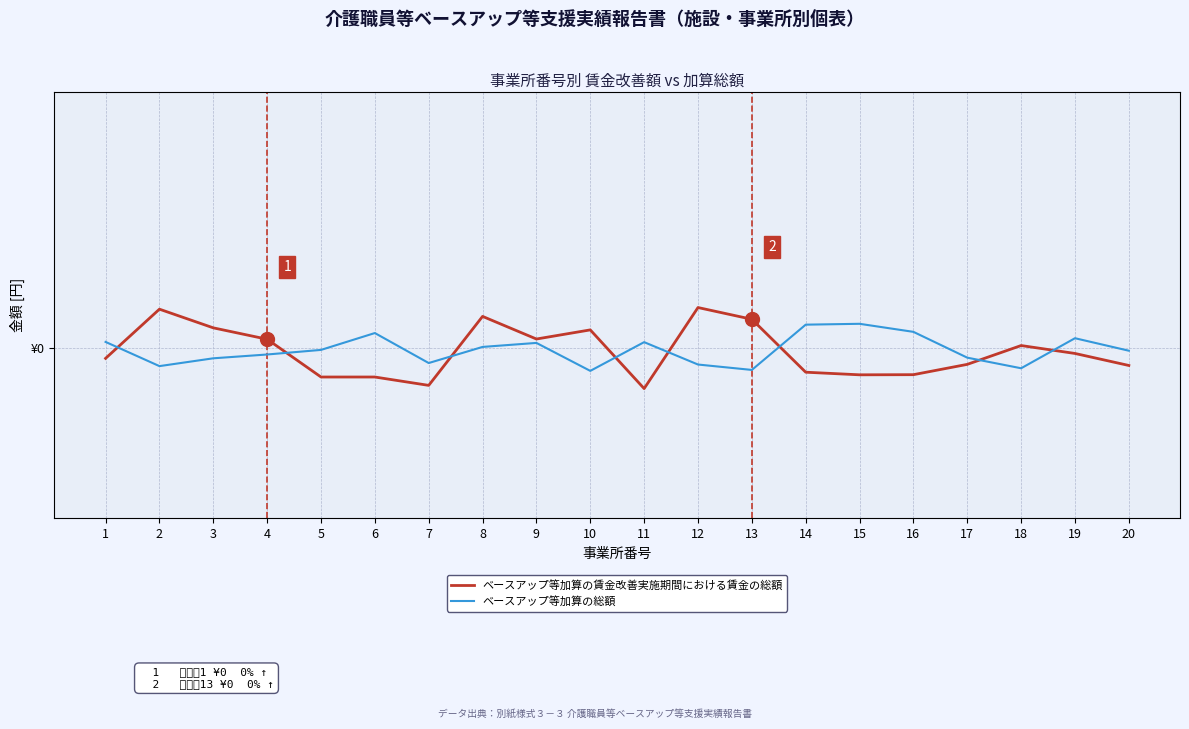

At which category does ベースアップ等加算の賃金改善実施期間における賃金の総額 reach its first local valley?

7